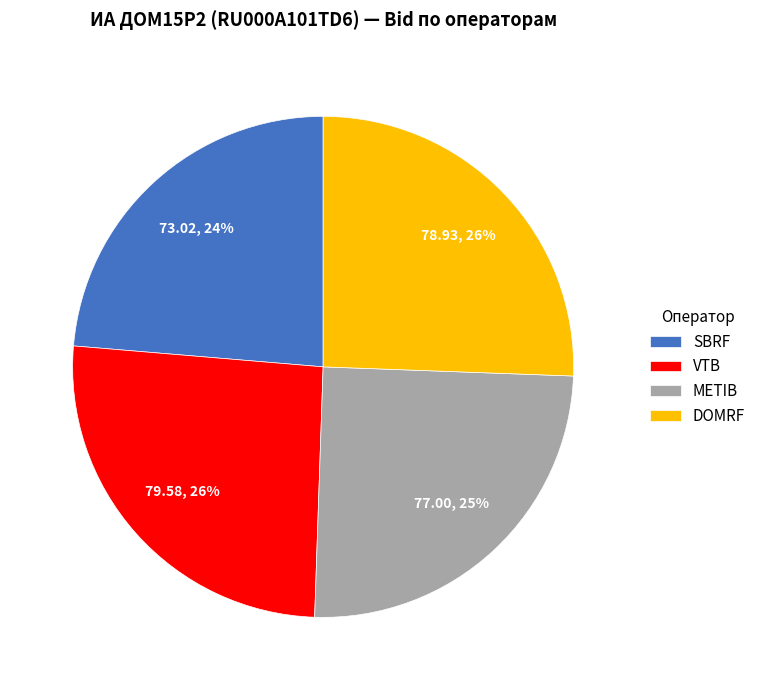

To the nearest percent, what is the difference between the largest and smallest slice percentages?

2%